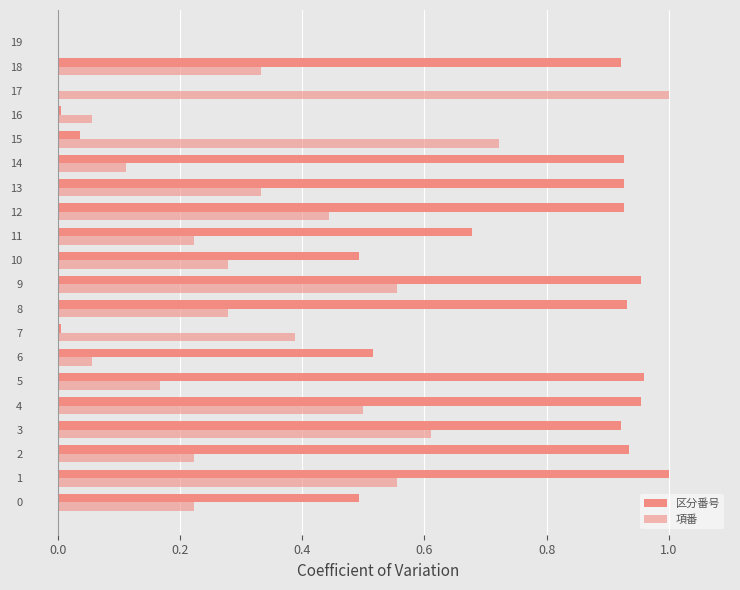

How many values in the 項番 series exceed 0?

19